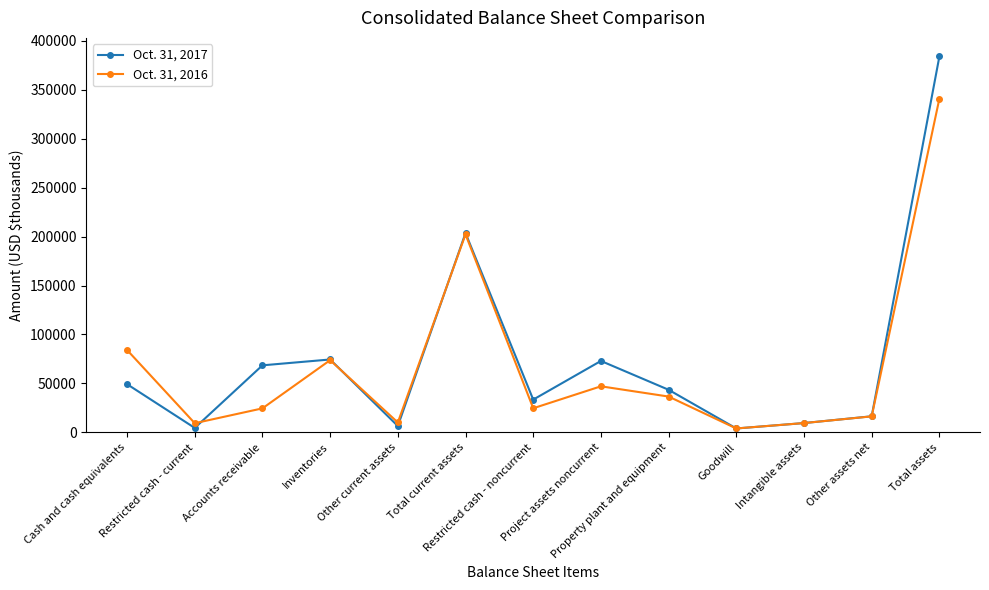

Where does the Oct. 31, 2016 series first go above 24692?

Cash and cash equivalents